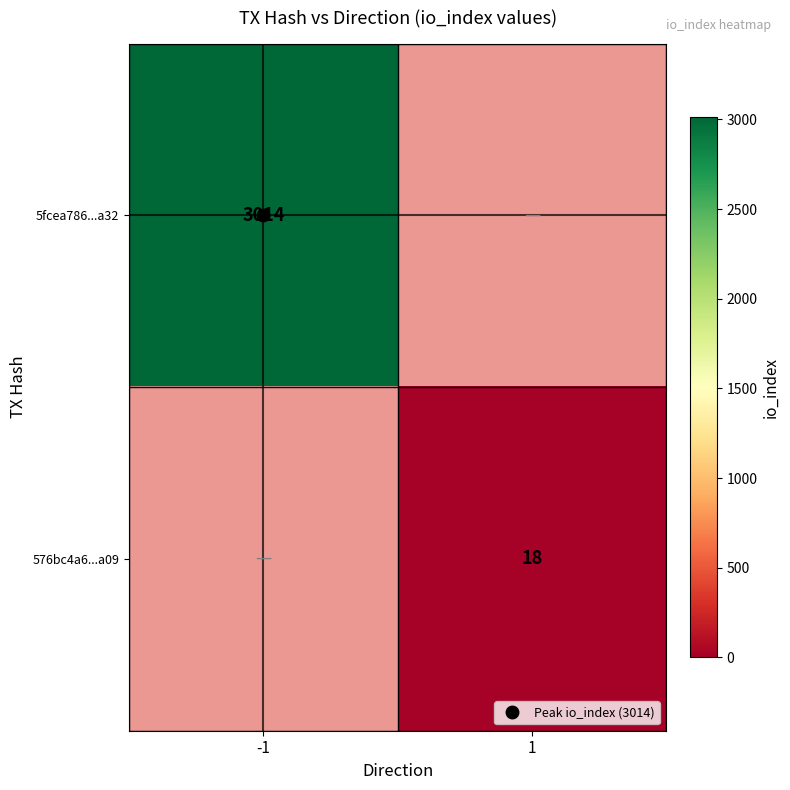

Count the number of categories in the chart.

2